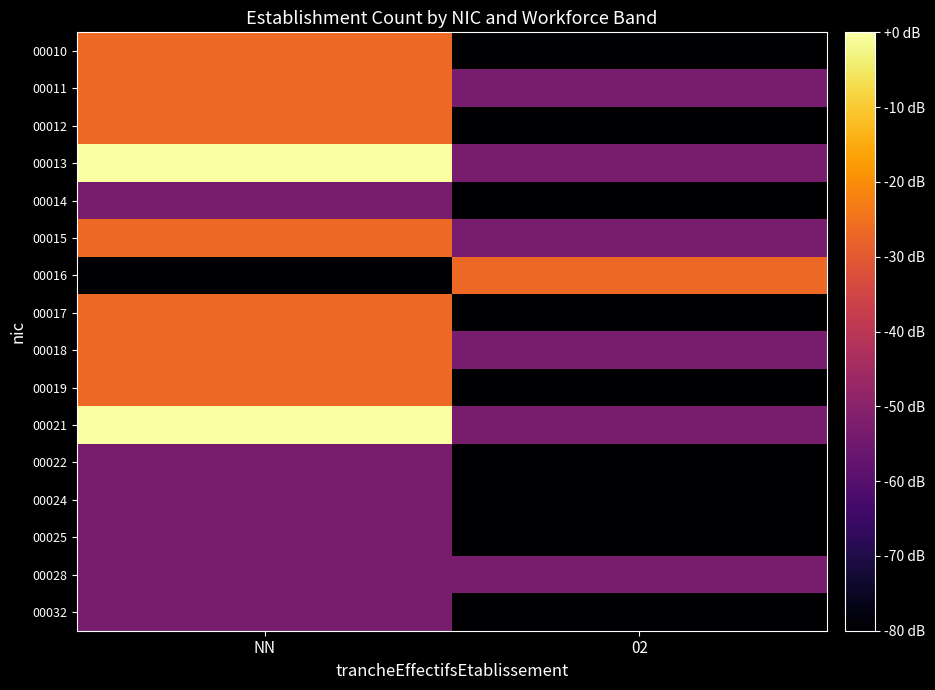

Reading left to right, extract all data points from this chart.

00010: NN=-26.7	02=-80.0
00011: NN=-26.7	02=-53.3
00012: NN=-26.7	02=-80.0
00013: NN=0.0	02=-53.3
00014: NN=-53.3	02=-80.0
00015: NN=-26.7	02=-53.3
00016: NN=-80.0	02=-26.7
00017: NN=-26.7	02=-80.0
00018: NN=-26.7	02=-53.3
00019: NN=-26.7	02=-80.0
00021: NN=0.0	02=-53.3
00022: NN=-53.3	02=-80.0
00024: NN=-53.3	02=-80.0
00025: NN=-53.3	02=-80.0
00028: NN=-53.3	02=-53.3
00032: NN=-53.3	02=-80.0